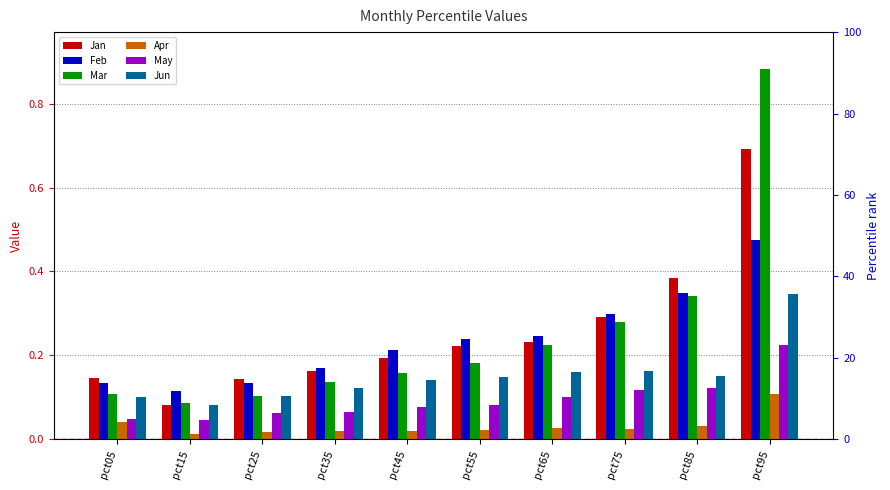

Reading left to right, extract all data points from this chart.

Jan: pct05=0.1	pct15=0.1	pct25=0.1	pct35=0.2	pct45=0.2	pct55=0.2	pct65=0.2	pct75=0.3	pct85=0.4	pct95=0.7
Feb: pct05=0.1	pct15=0.1	pct25=0.1	pct35=0.2	pct45=0.2	pct55=0.2	pct65=0.2	pct75=0.3	pct85=0.3	pct95=0.5
Mar: pct05=0.1	pct15=0.1	pct25=0.1	pct35=0.1	pct45=0.2	pct55=0.2	pct65=0.2	pct75=0.3	pct85=0.3	pct95=0.9
Apr: pct05=0.0	pct15=0.0	pct25=0.0	pct35=0.0	pct45=0.0	pct55=0.0	pct65=0.0	pct75=0.0	pct85=0.0	pct95=0.1
May: pct05=0.0	pct15=0.0	pct25=0.1	pct35=0.1	pct45=0.1	pct55=0.1	pct65=0.1	pct75=0.1	pct85=0.1	pct95=0.2
Jun: pct05=0.1	pct15=0.1	pct25=0.1	pct35=0.1	pct45=0.1	pct55=0.1	pct65=0.2	pct75=0.2	pct85=0.2	pct95=0.3